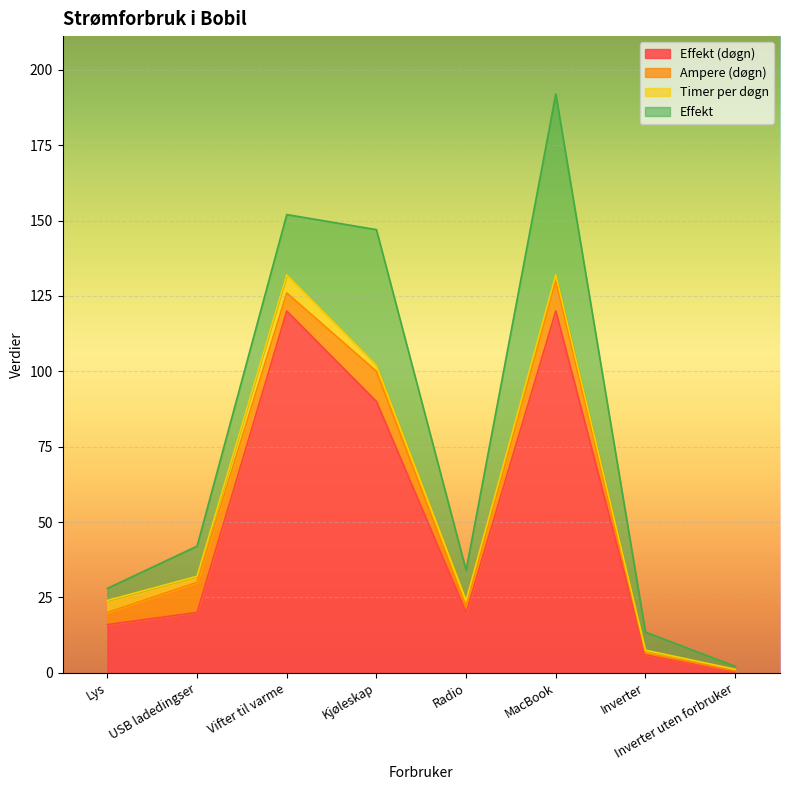

At which label does Ampere (døgn) reach its peak?

USB ladedingser